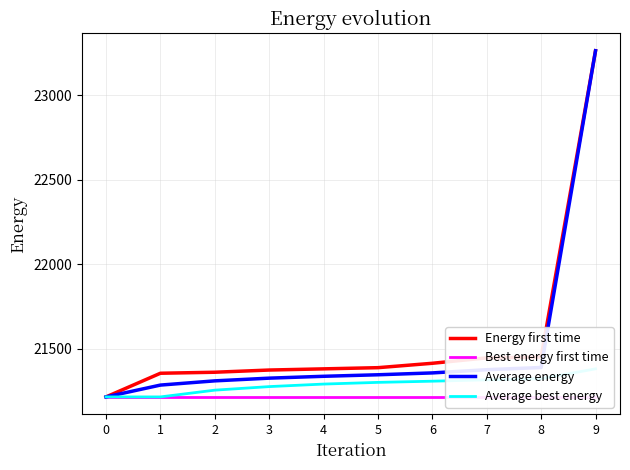

True or false: Energy first time and Best energy first time intersect in this chart.

False